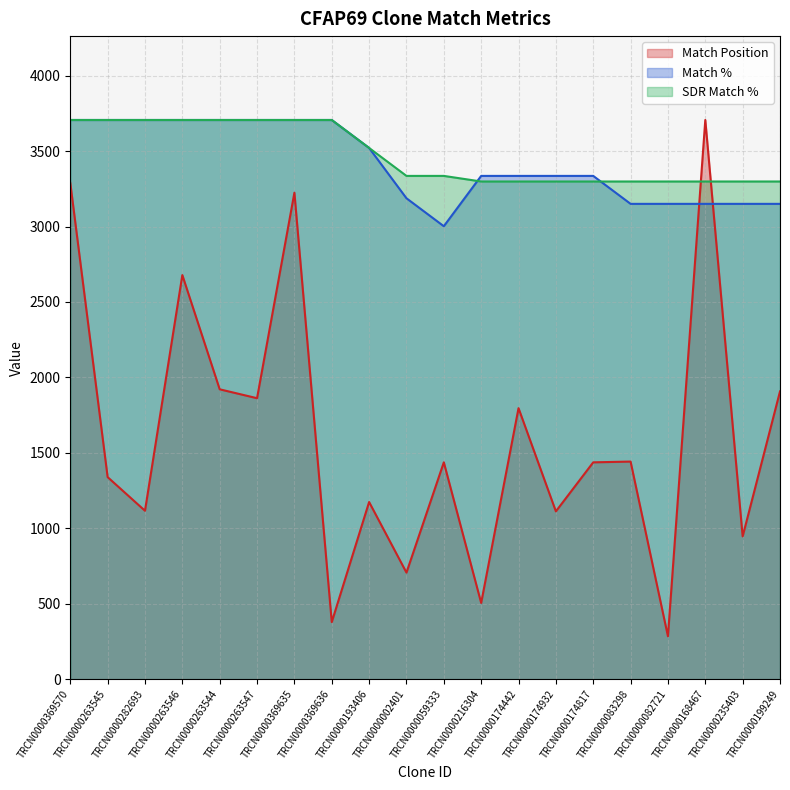

Where is the first local minimum for Match %?

TRCN0000059333